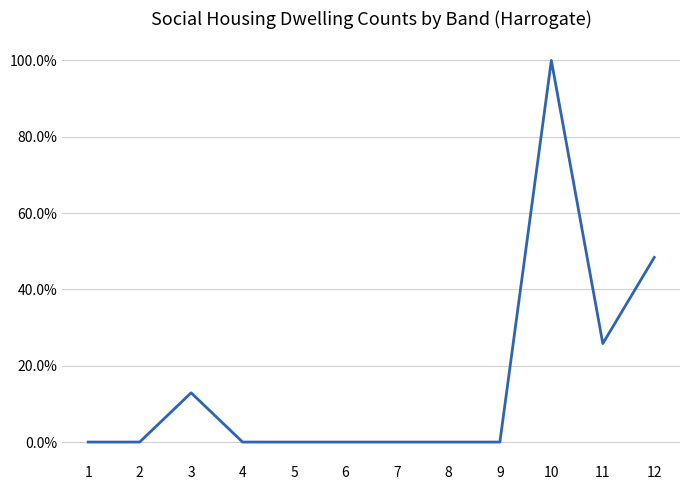

What is the maximum value shown in the chart?

1.0